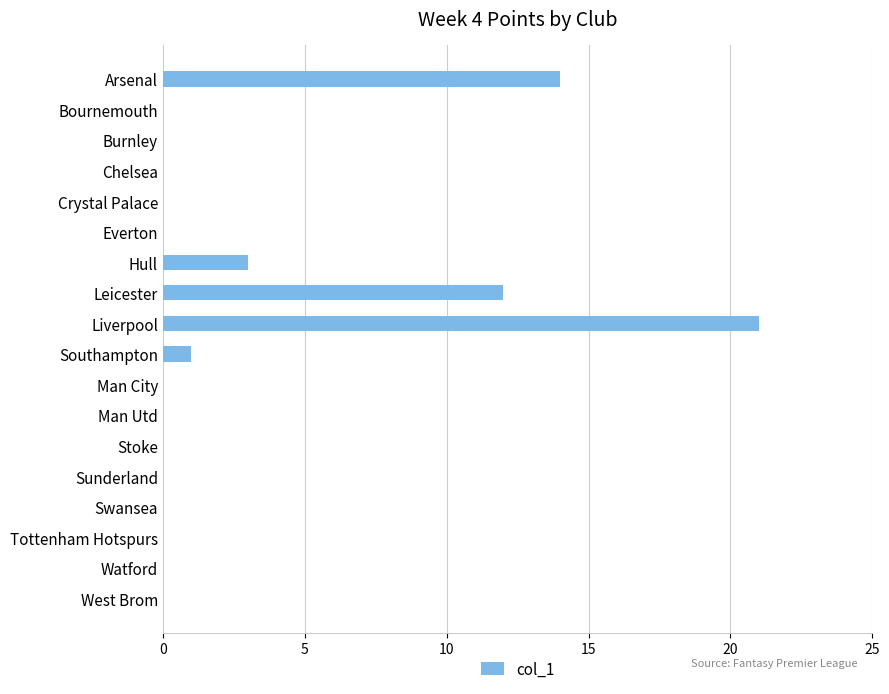

What is the sum of all values?

51